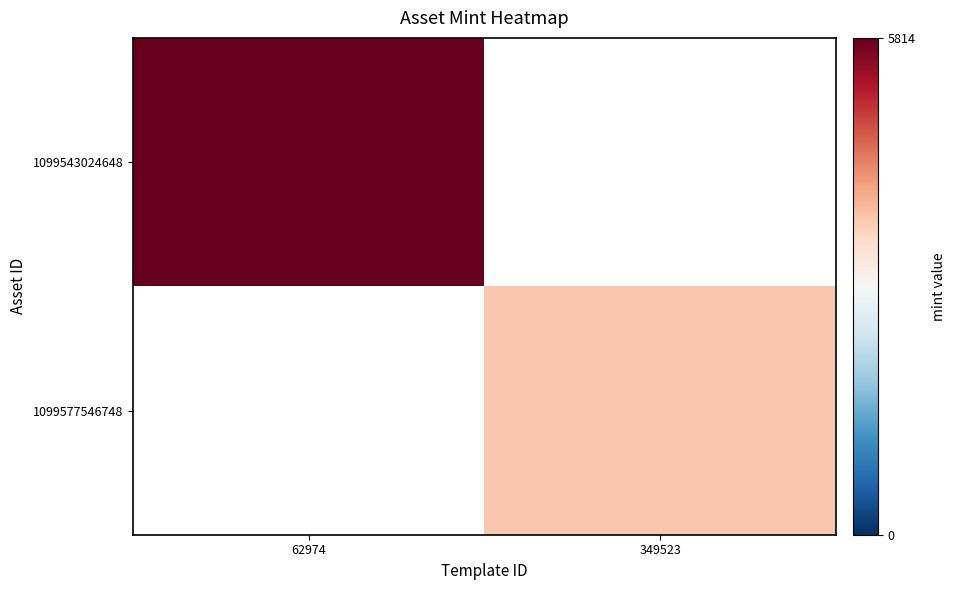

At which label does 1099543024648 reach its minimum?

62974